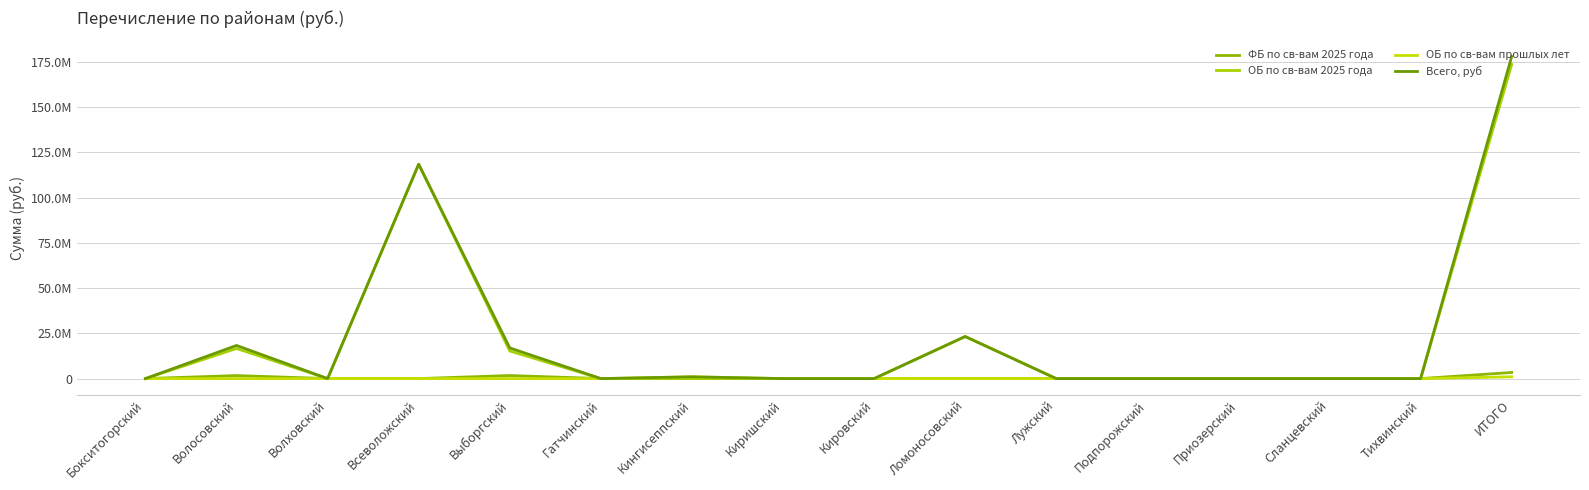

What is the difference between the maximum and minimum values in the ОБ по св-вам прошлых лет series?

984219.8